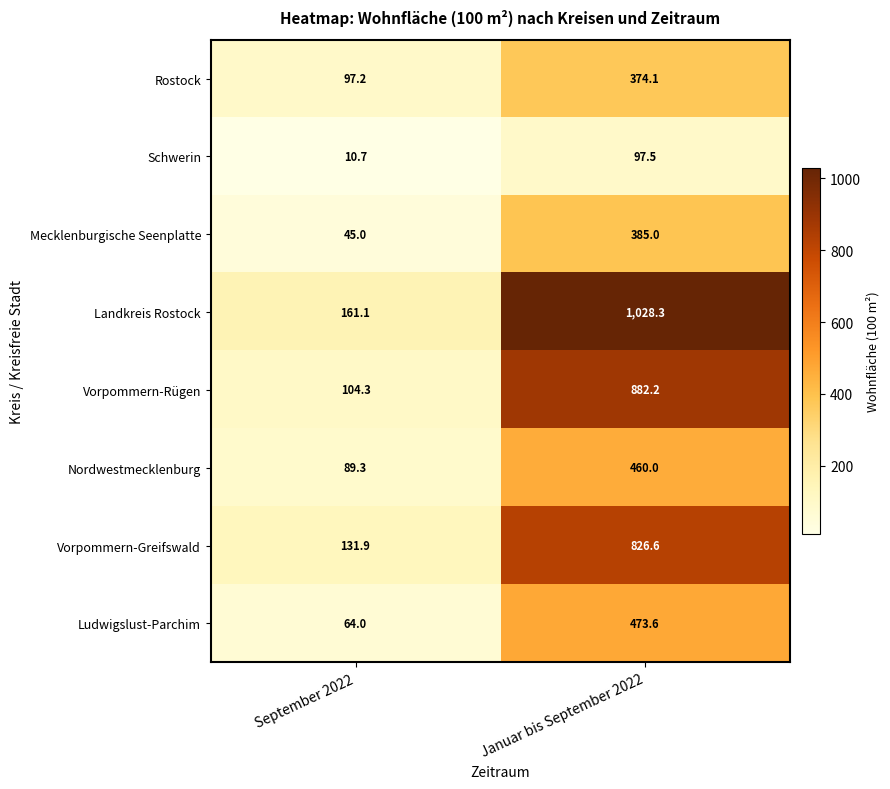

What is the sum of the Vorpommern-Greifswald values at Januar bis September 2022 and September 2022?

958.5